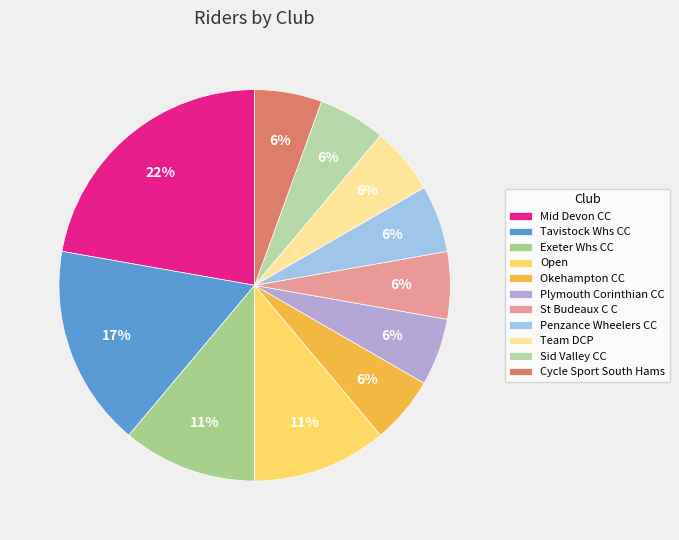

What is the total percentage of Mid Devon CC and Penzance Wheelers CC?

27.8%